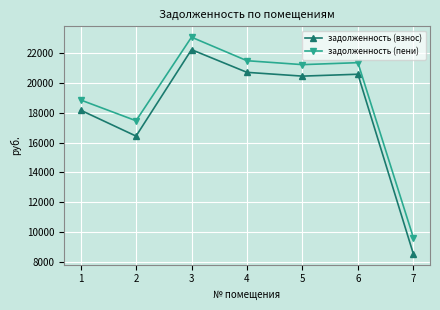

What is the sum of the задолженность (взнос) values at 3 and 7?

30761.0